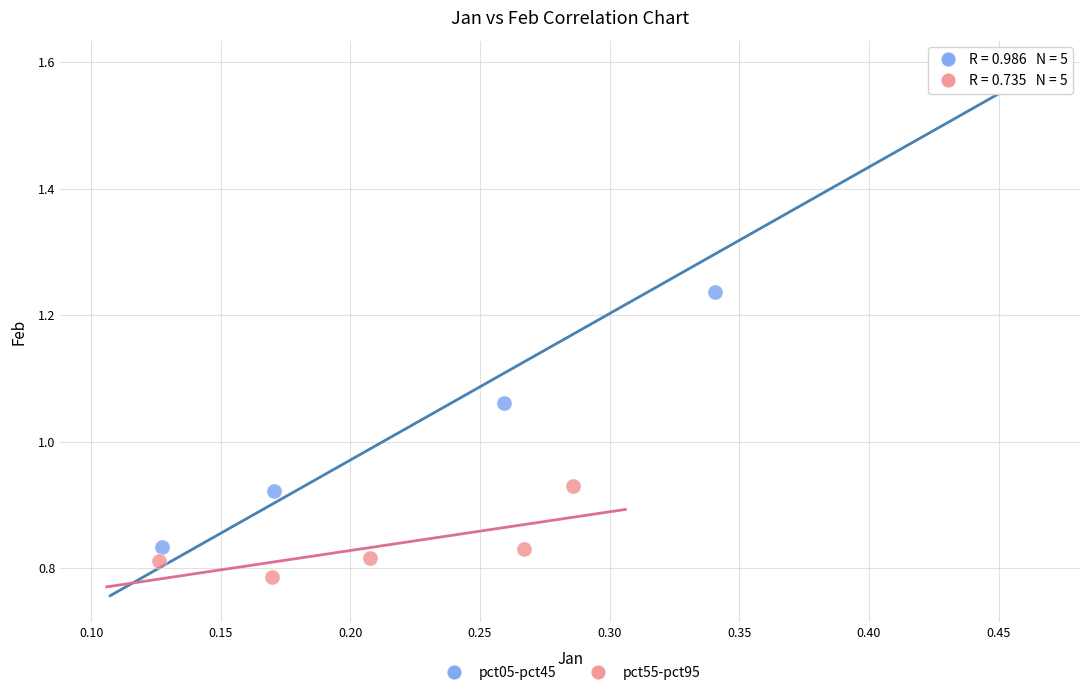

What are all the series names shown in the legend?

pct05-pct45, pct55-pct95